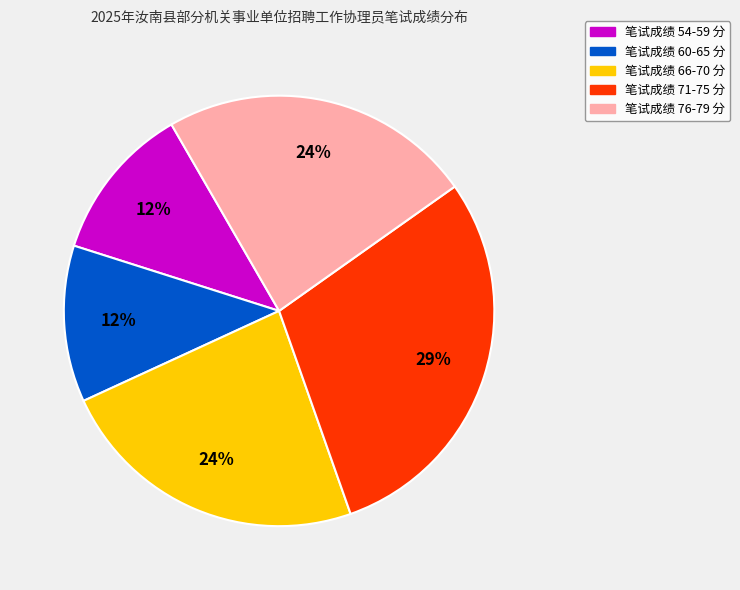

To the nearest percent, what is the average slice percentage?

20%